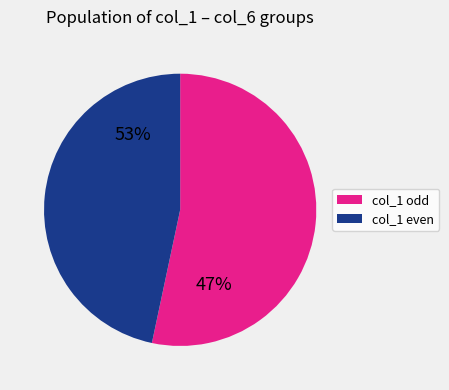

Do 8 and 3 together represent more than half of the pie?

No